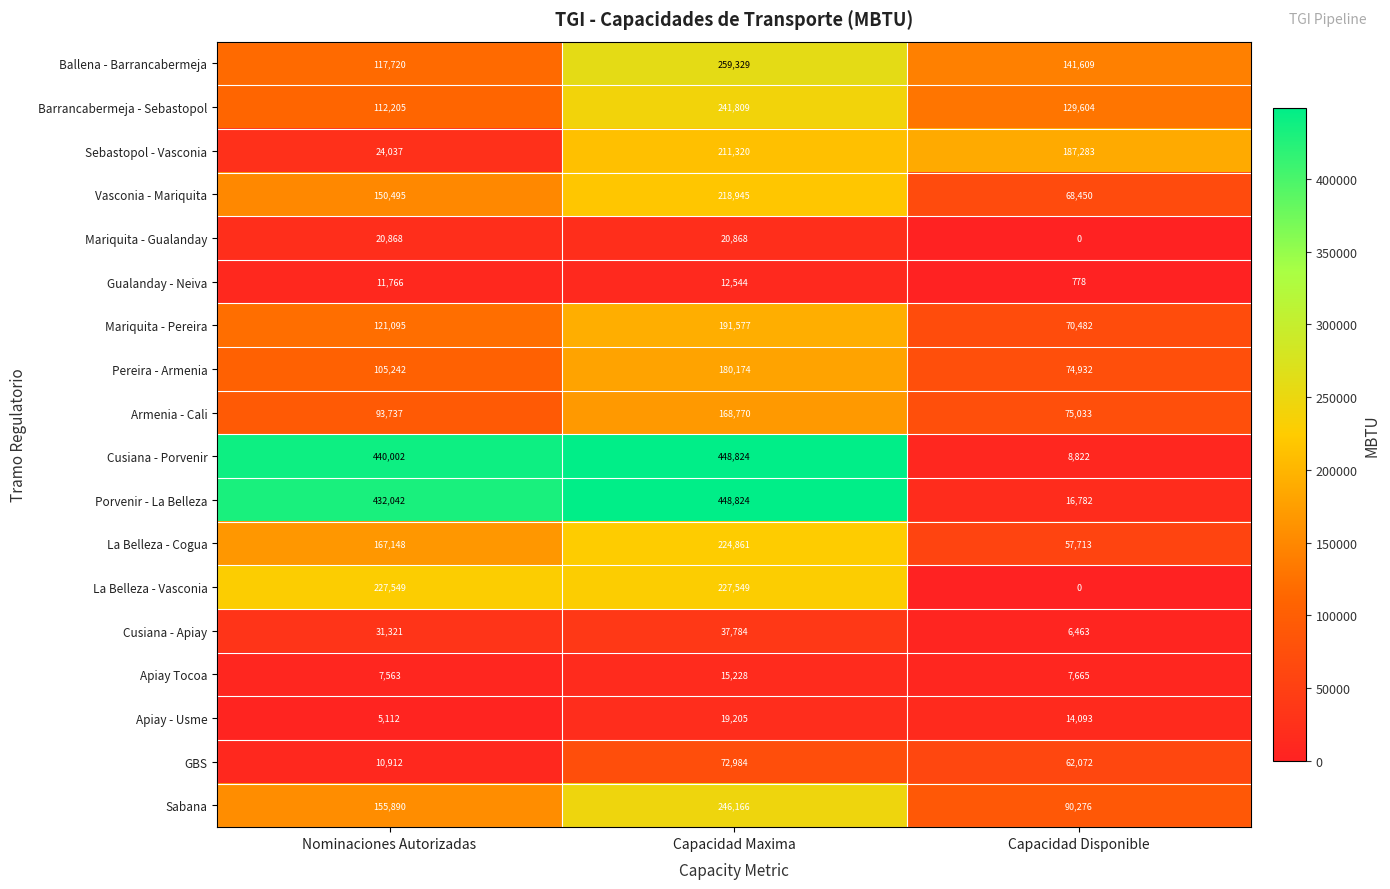

At which label is La Belleza - Vasconia closest to 113774?

Capacidad Disponible